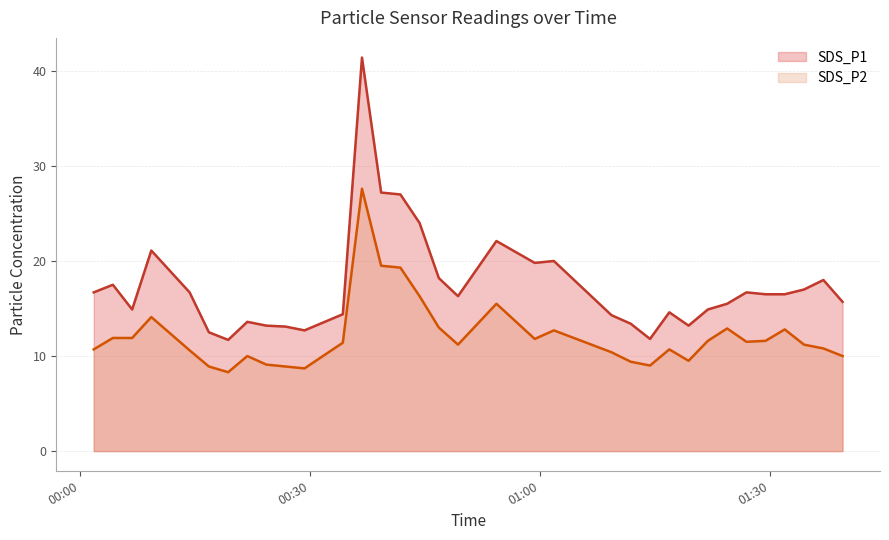

What is the difference between the maximum and minimum values in the SDS_P2 series?

19.3